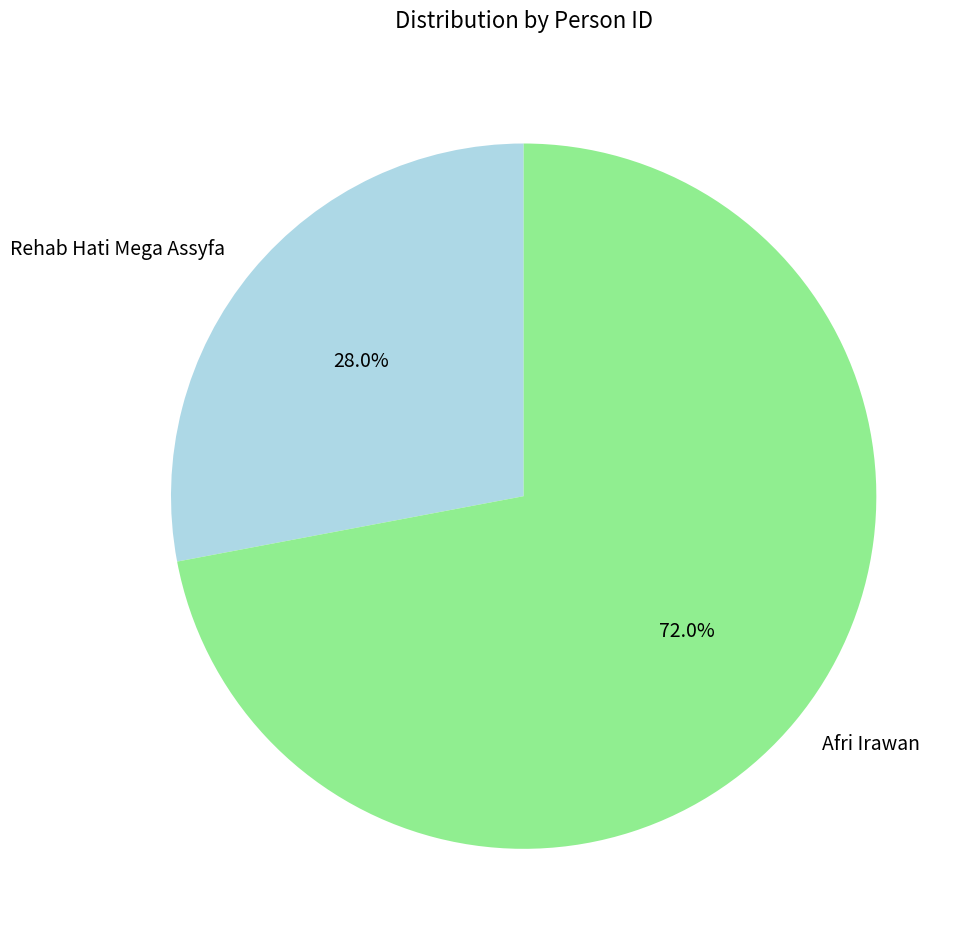

What percentage is the Rehab Hati Mega Assyfa slice, to the nearest percent?

28%